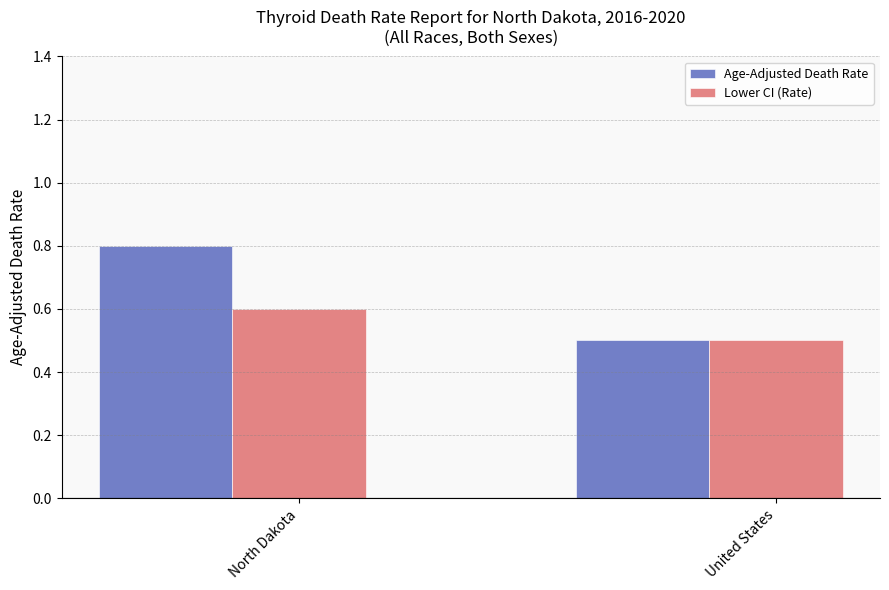

What is the difference between the Lower CI (Rate) values at North Dakota and United States?

0.1